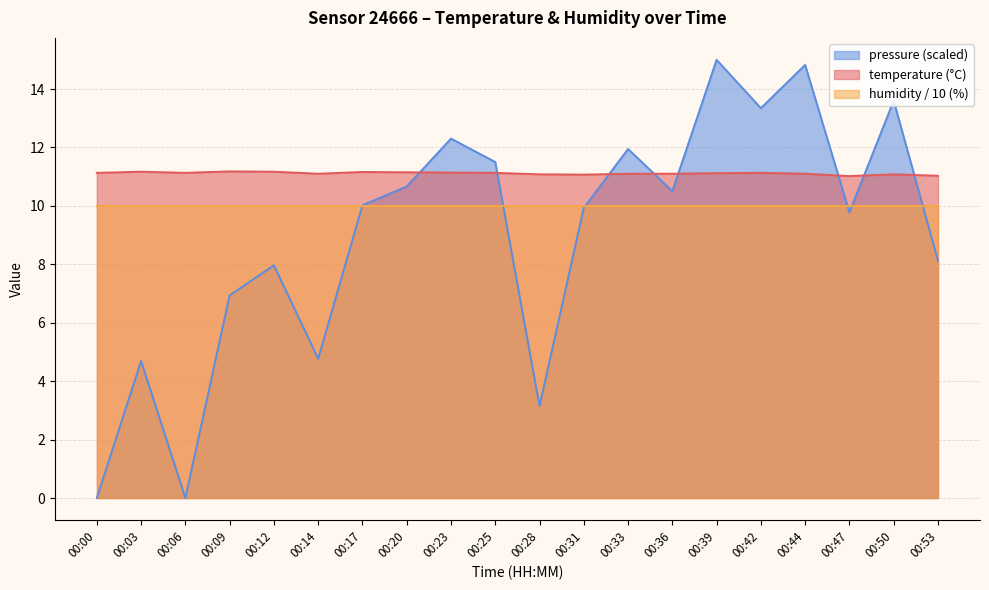

Does the chart have visible grid lines?

Yes